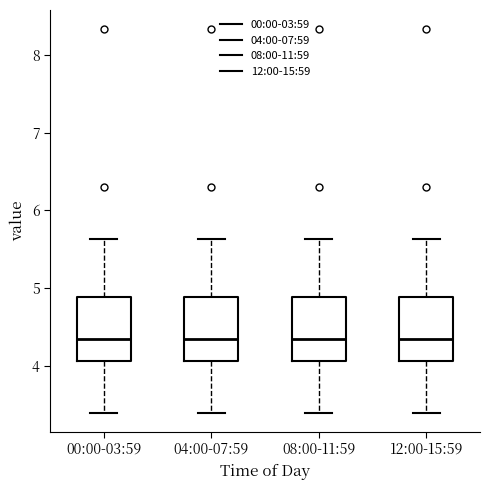

Reading left to right, read every box against the y-axis: the position of its median line, the range the box covers, and the ends of its whiskers. The values are not printed on the chart, so give them approximately, as read against the axis.

00:00-03:59: median 4.4, box 4.1 to 4.9, whiskers 3.4 to 5.6
04:00-07:59: median 4.4, box 4.1 to 4.9, whiskers 3.4 to 5.6
08:00-11:59: median 4.4, box 4.1 to 4.9, whiskers 3.4 to 5.6
12:00-15:59: median 4.4, box 4.1 to 4.9, whiskers 3.4 to 5.6